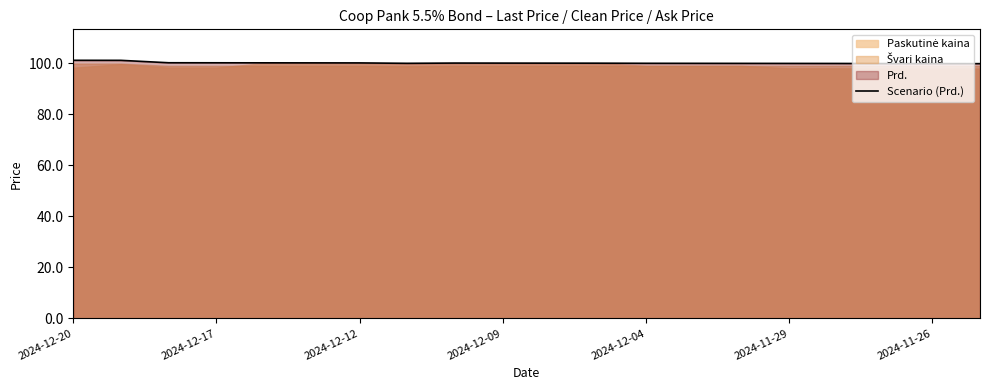

The value of Scenario (Prd.) at 2024-12-12 is 100.2. True or false?

True